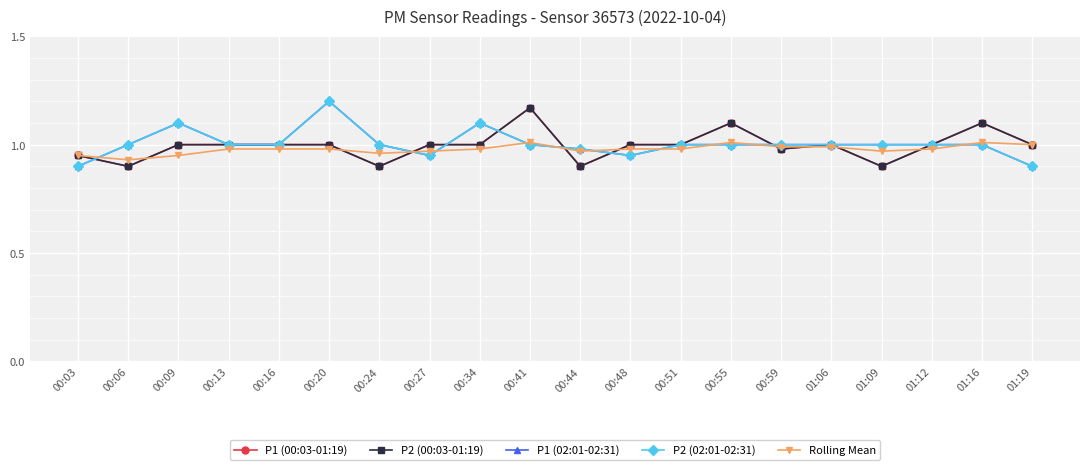

True or false: P2 (00:03-01:19) and P1 (02:01-02:31) cross at least once.

True